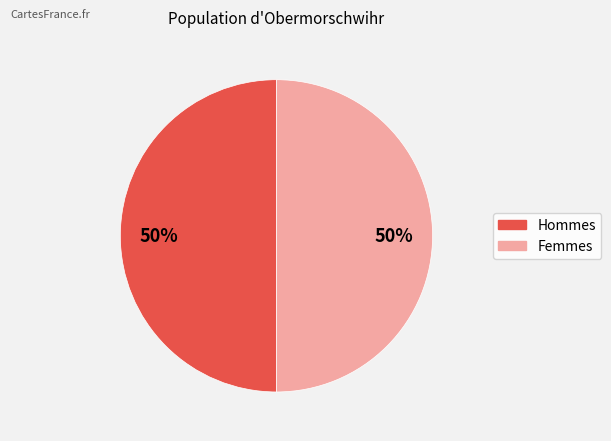

To the nearest percent, what is the average slice percentage?

50%